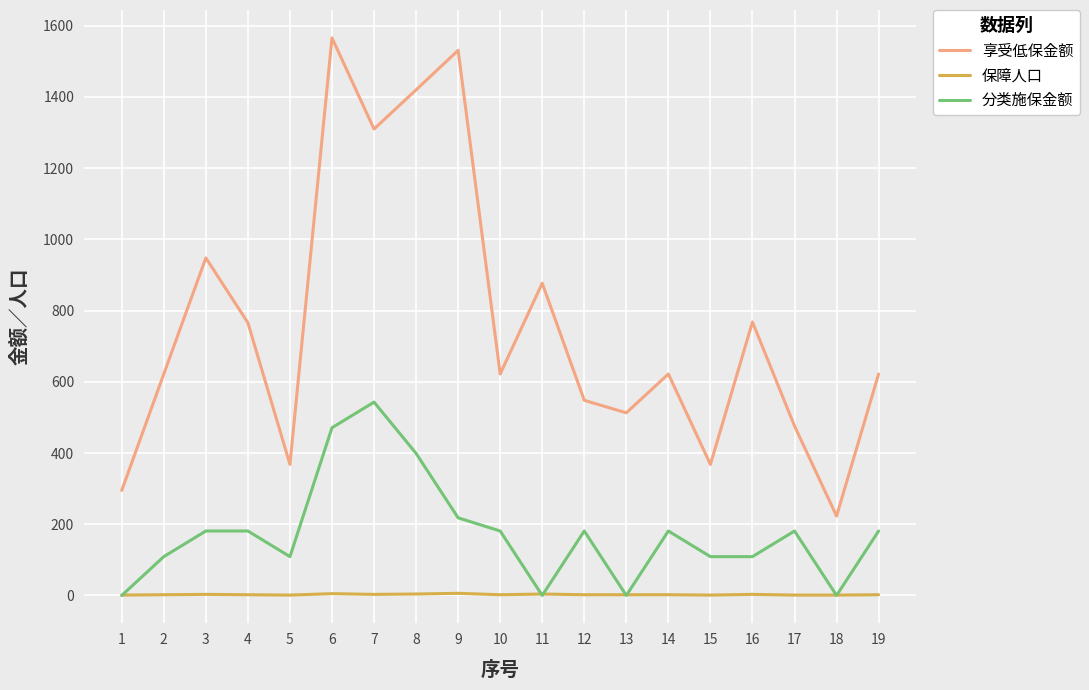

Rank the series by their maximum value, from lowest to highest.

保障人口, 分类施保金额, 享受低保金额